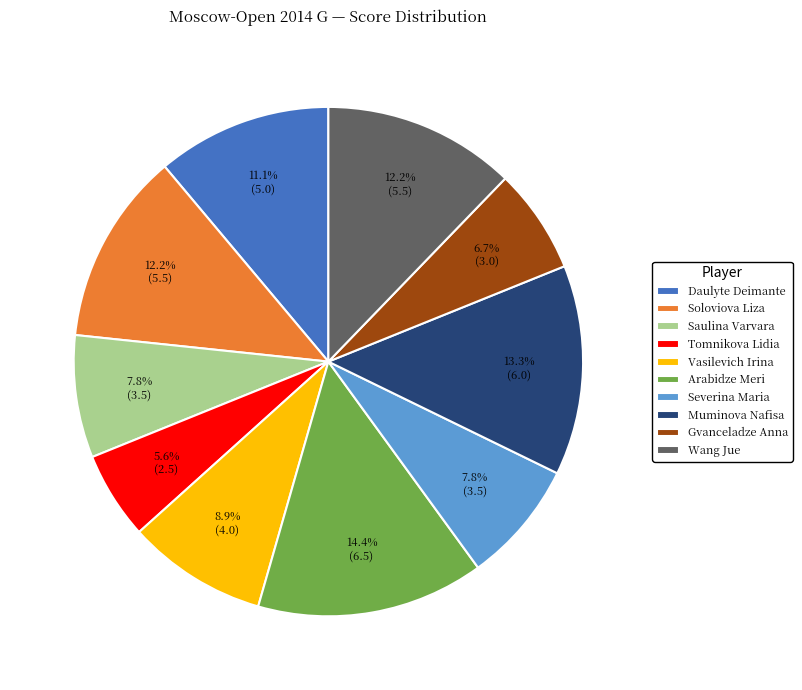

Is it true that Vasilevich Irina is 9% of the pie?

True